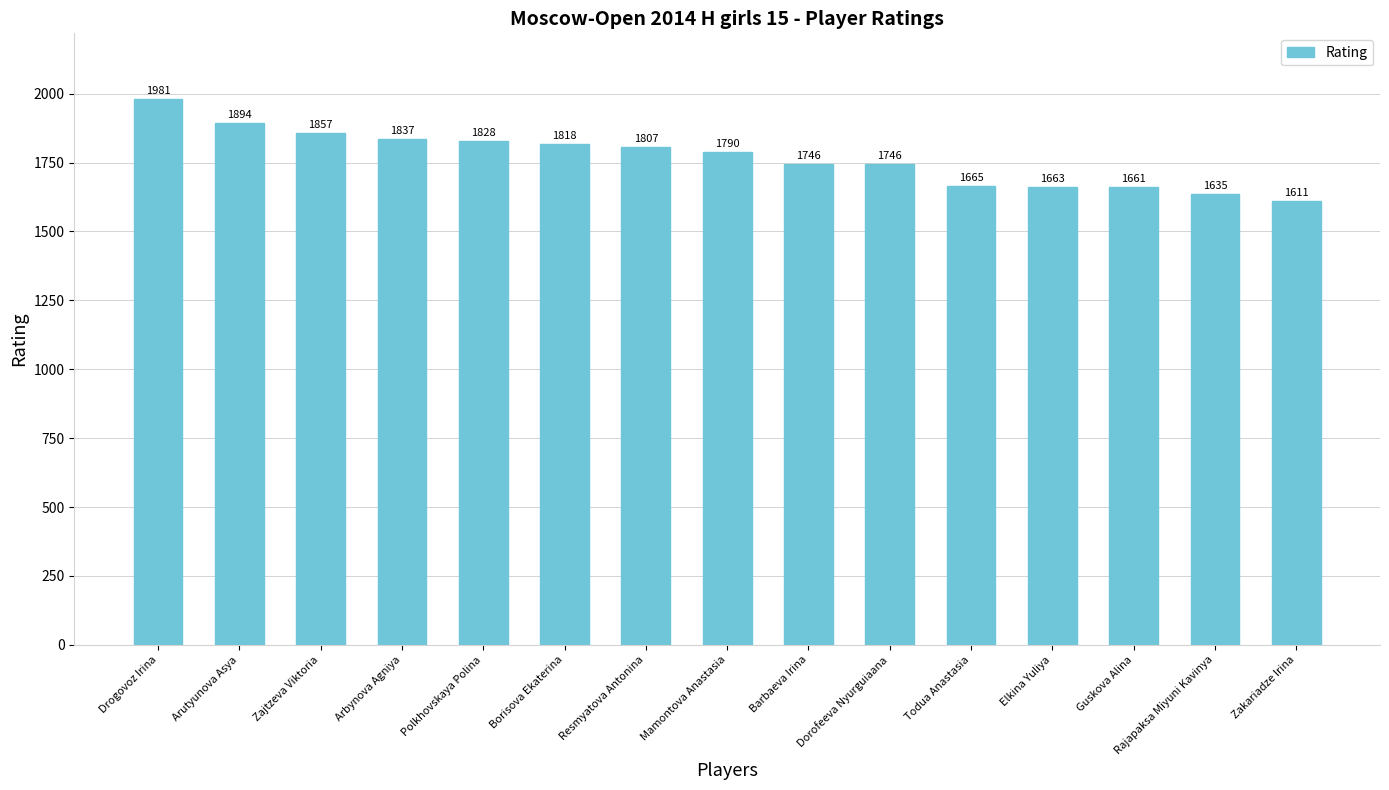

What position from the left is Mamontova Anastasia?

8